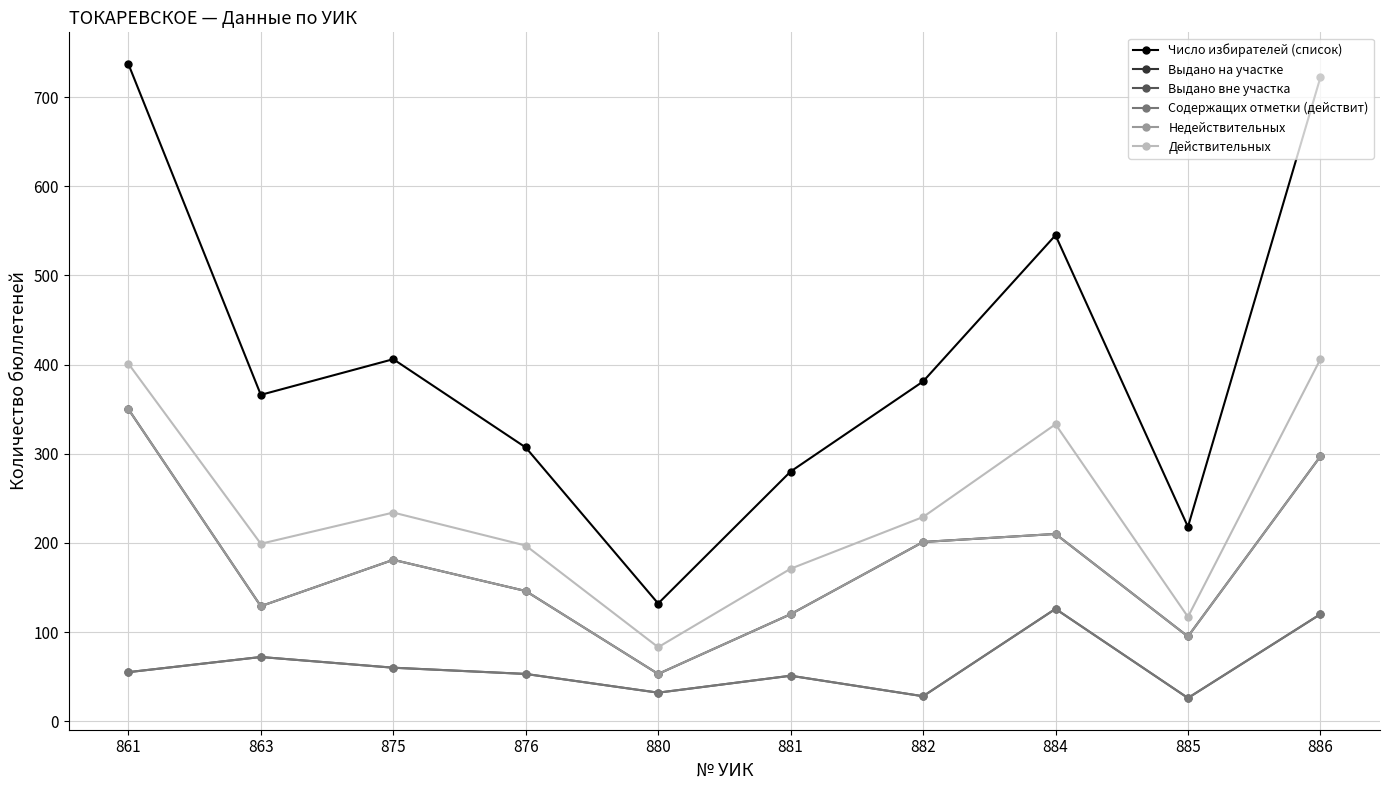

Does the chart have visible grid lines?

Yes